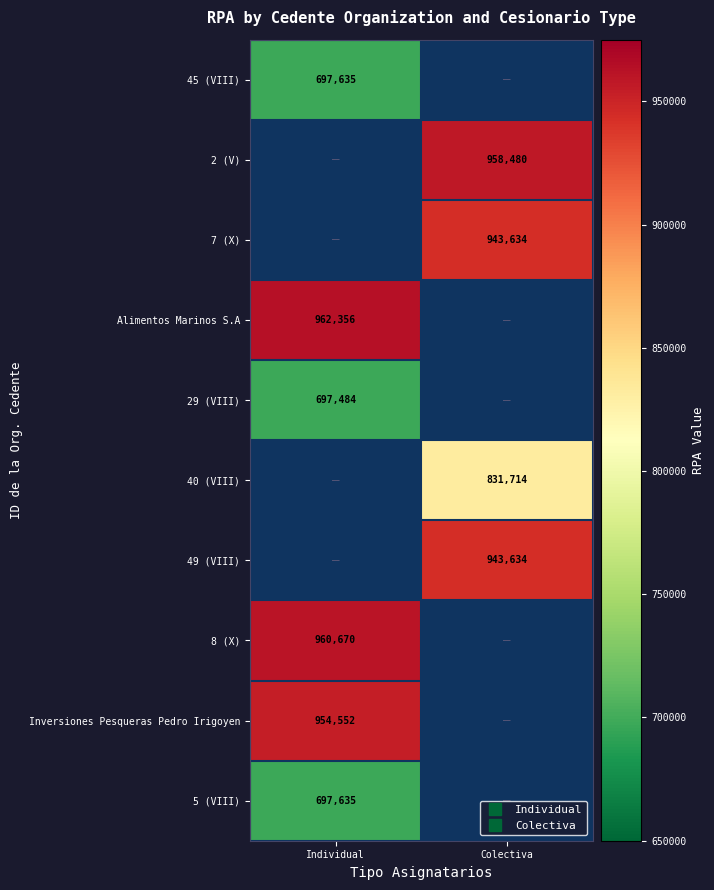

Which label corresponds to the largest value in the chart?

Individual